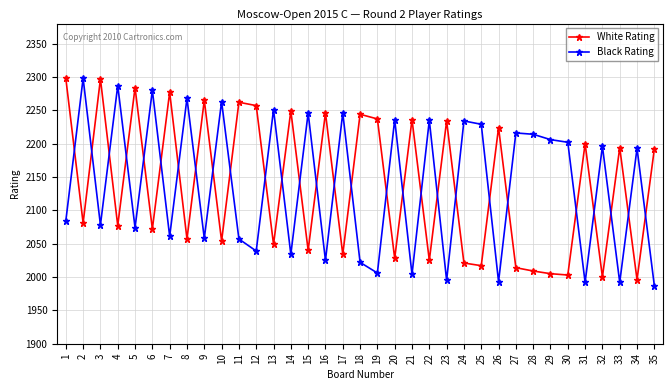

Where is White Rating nearest to the value 2147?

35